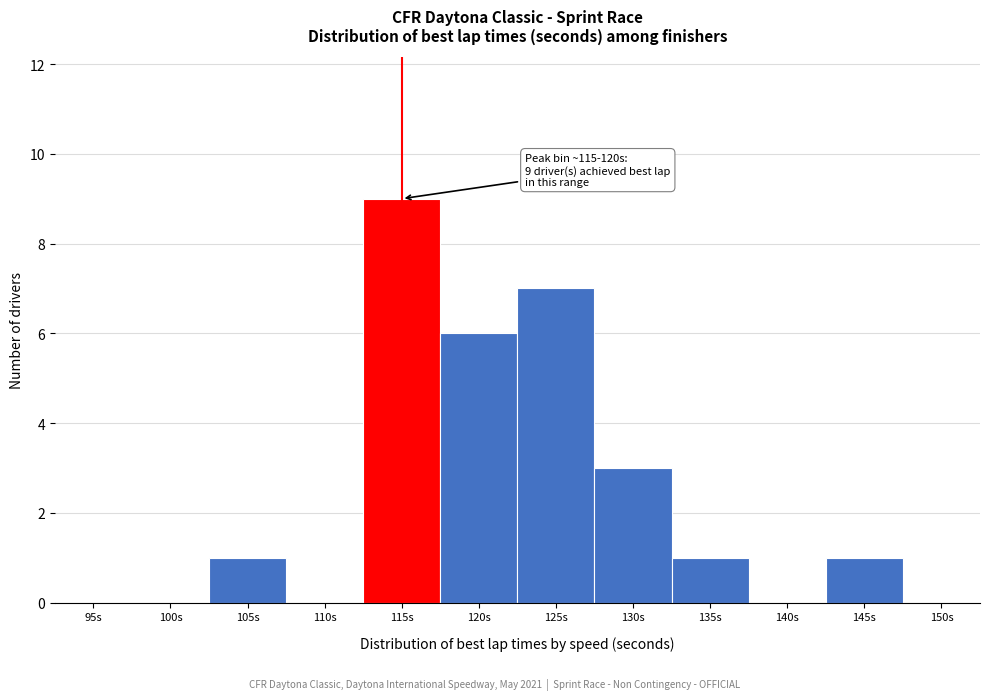

Reading left to right, extract all data points from this chart.

95s=0	100s=0	105s=1	110s=0	115s=9	120s=6	125s=7	130s=3	135s=1	140s=0	145s=1	150s=0